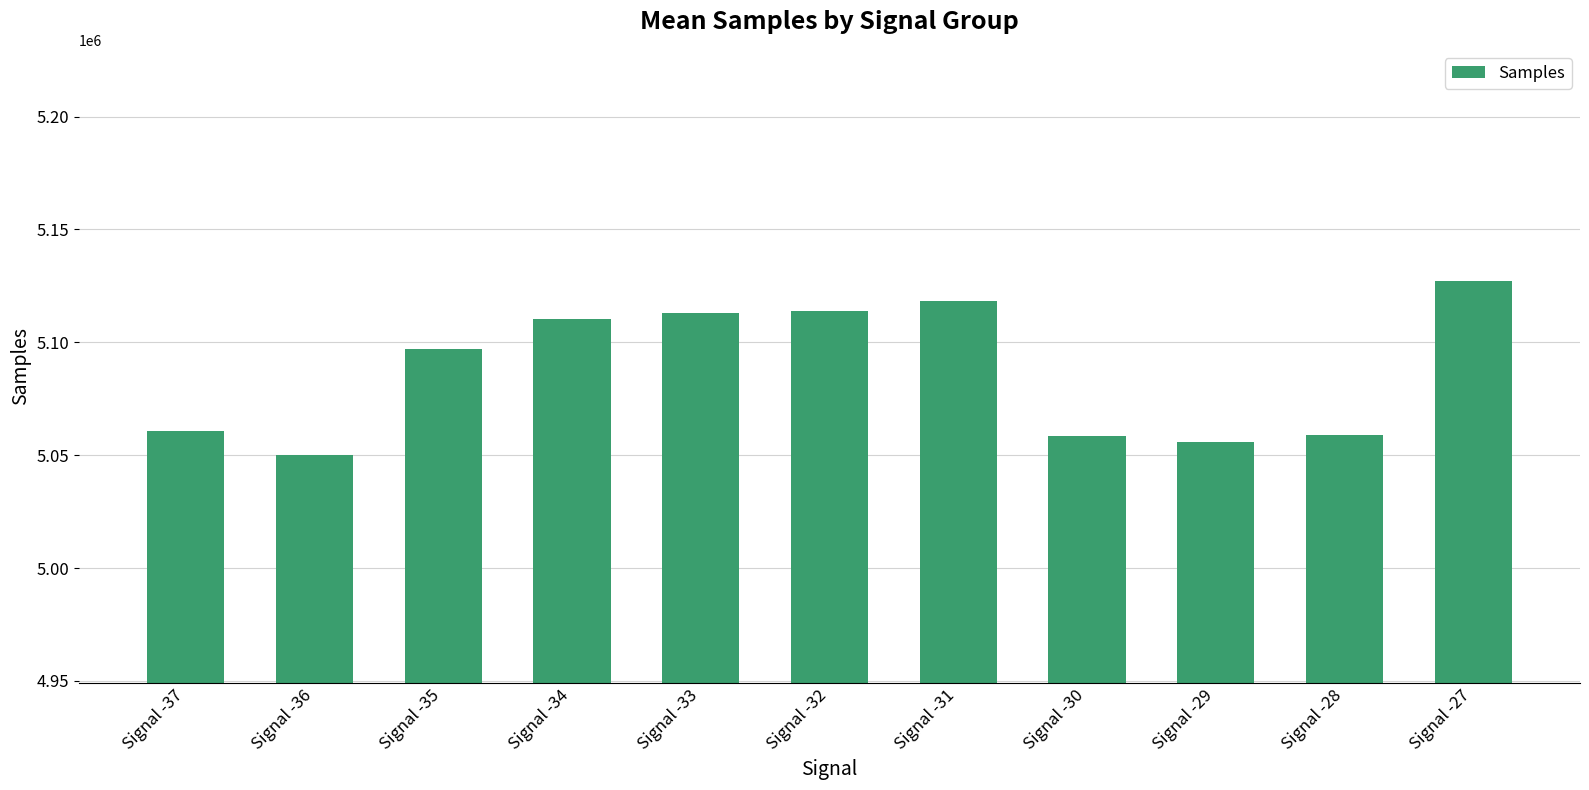

How many series are shown in this chart?

1